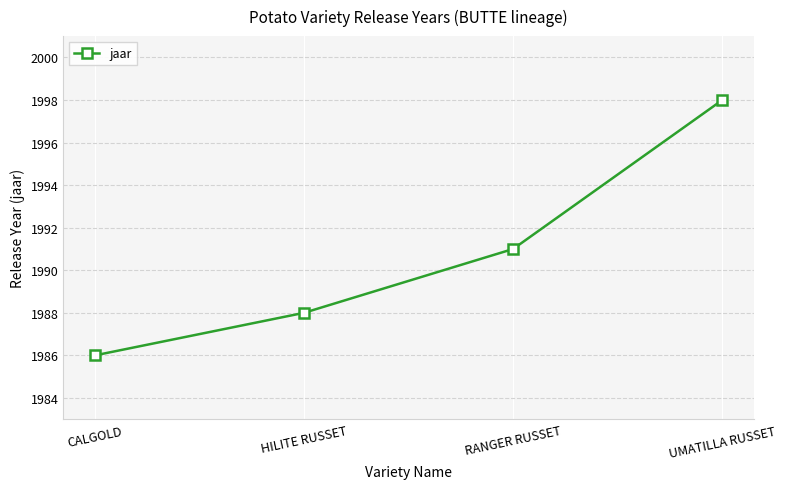

What is the label of the 2nd point from the left?

HILITE RUSSET